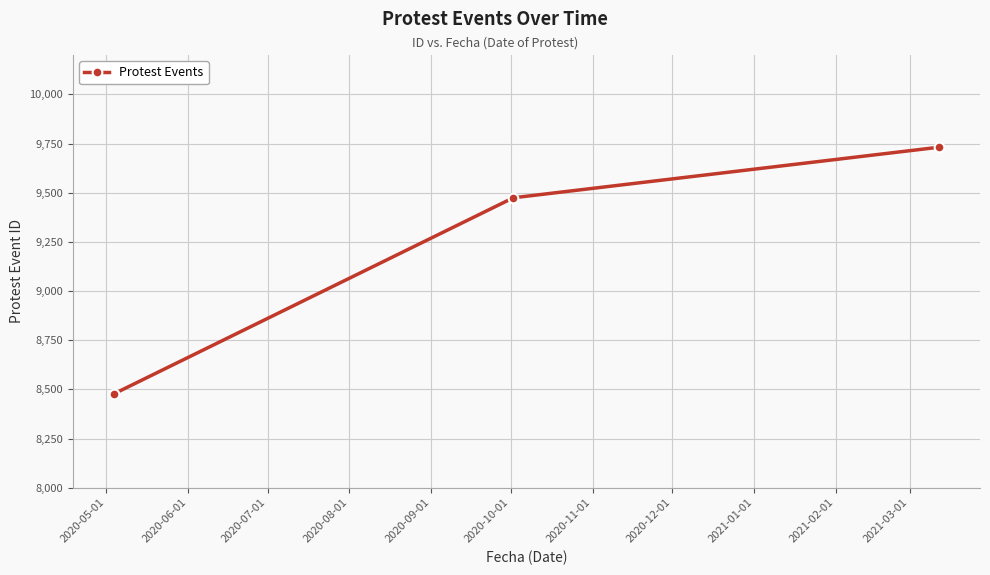

How many lines are shown in the chart?

1